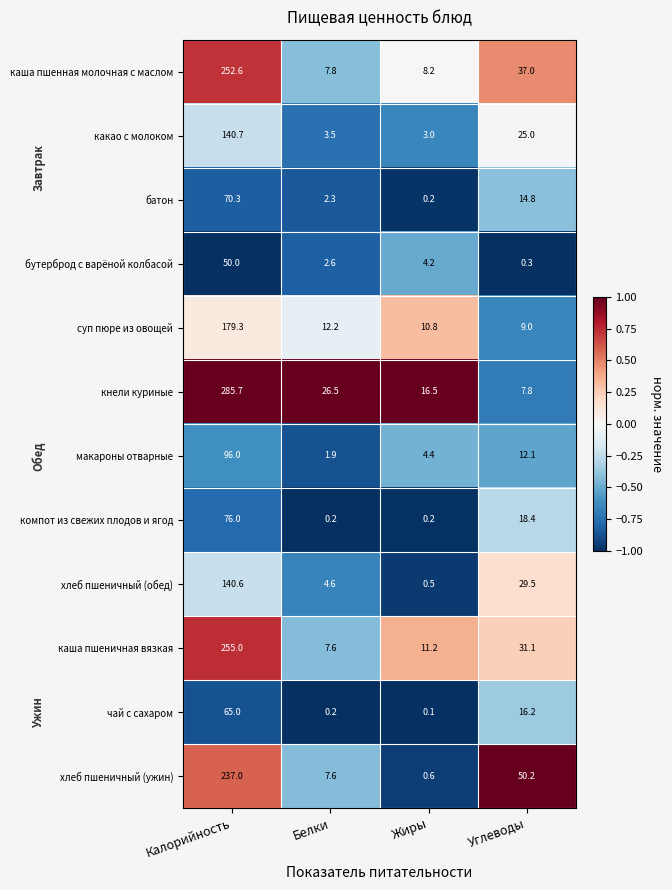

What is the difference between the суп пюре из овощей values at Углеводы and Калорийность?

170.3